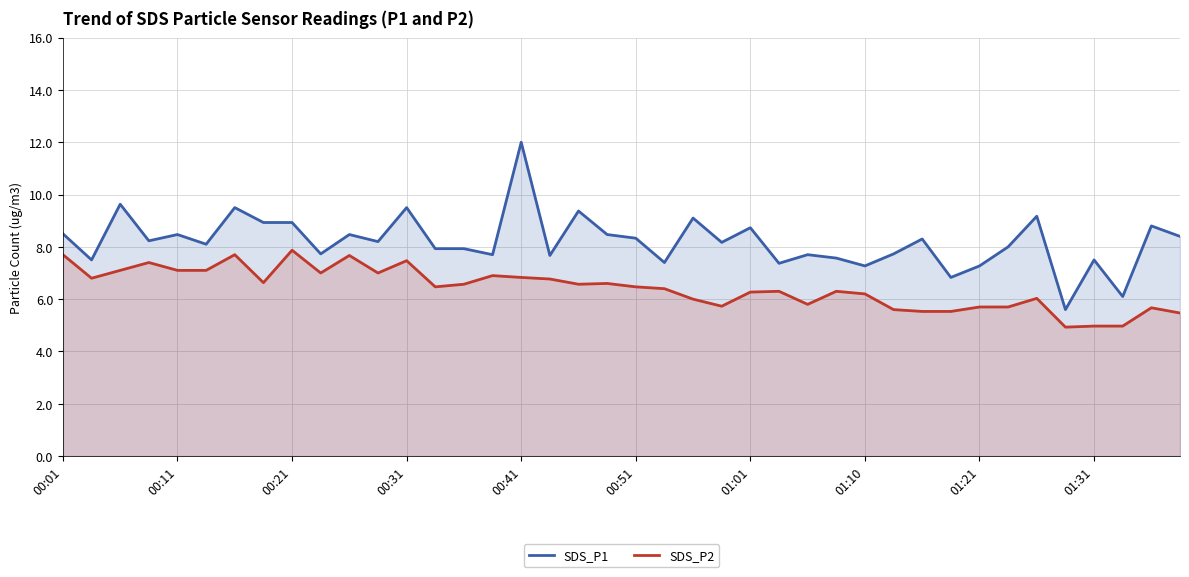

Is it true that SDS_P2 equals 8.7 at 01:10?

False